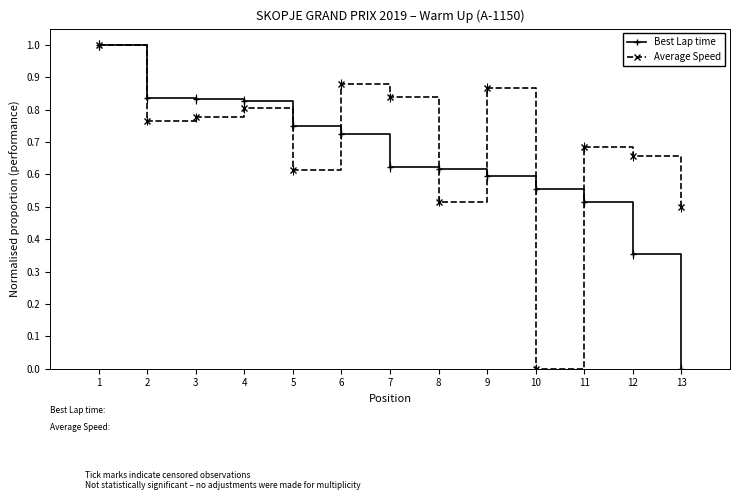

At which category does Average Speed reach its first local valley?

2